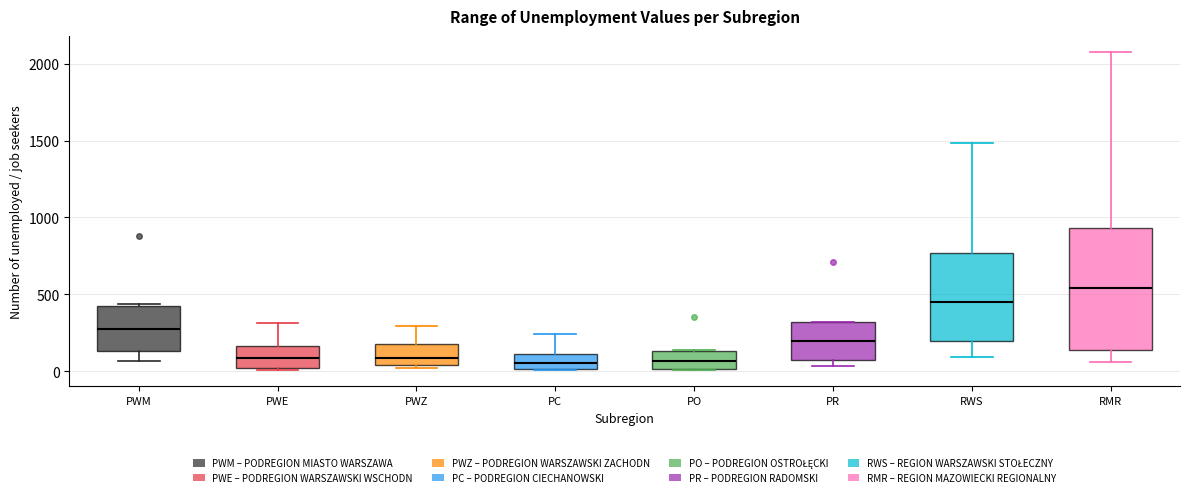

Reading left to right, read every box against the y-axis: the position of its median line, the range the box covers, and the ends of its whiskers. The values are not printed on the chart, so give them approximately, as read against the axis.

PWM: median 300, box 150 to 450, whiskers 50 to 450
PWE: median 100, box 0 to 150, whiskers 0 (just below the box's lower edge) to 300
PWZ: median 100, box 50 to 200, whiskers 0 to 300
PC: median 50, box 0 to 100, whiskers 0 to 250
PO: median 50, box 0 to 150, whiskers 0 to 150
PR: median 200, box 50 to 300, whiskers 50 (just below the box's lower edge) to 300
RWS: median 450, box 200 to 750, whiskers 100 to 1500
RMR: median 550, box 150 to 950, whiskers 50 to 2100